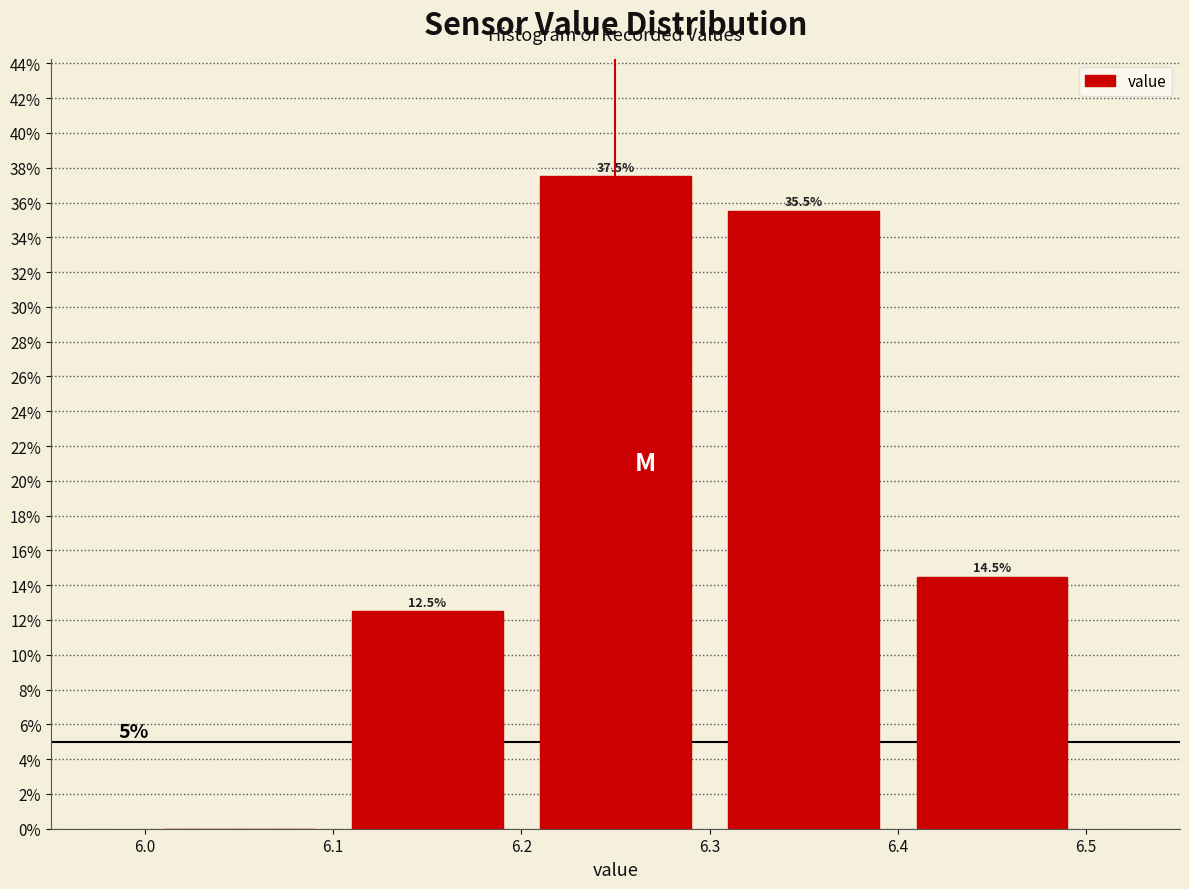

Over which range of the x-axis is the bar tallest?

6.2 to 6.3